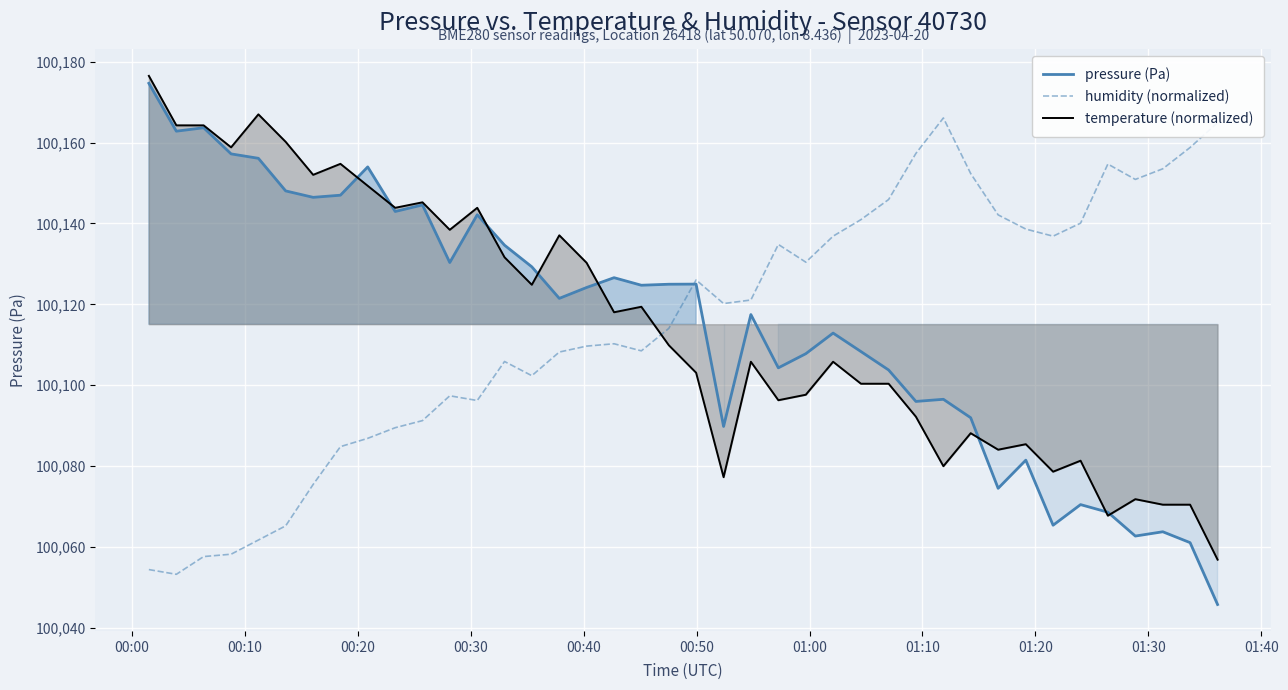

After their last crossing, which series has the higher values: temperature (normalized) or humidity (normalized)?

humidity (normalized)